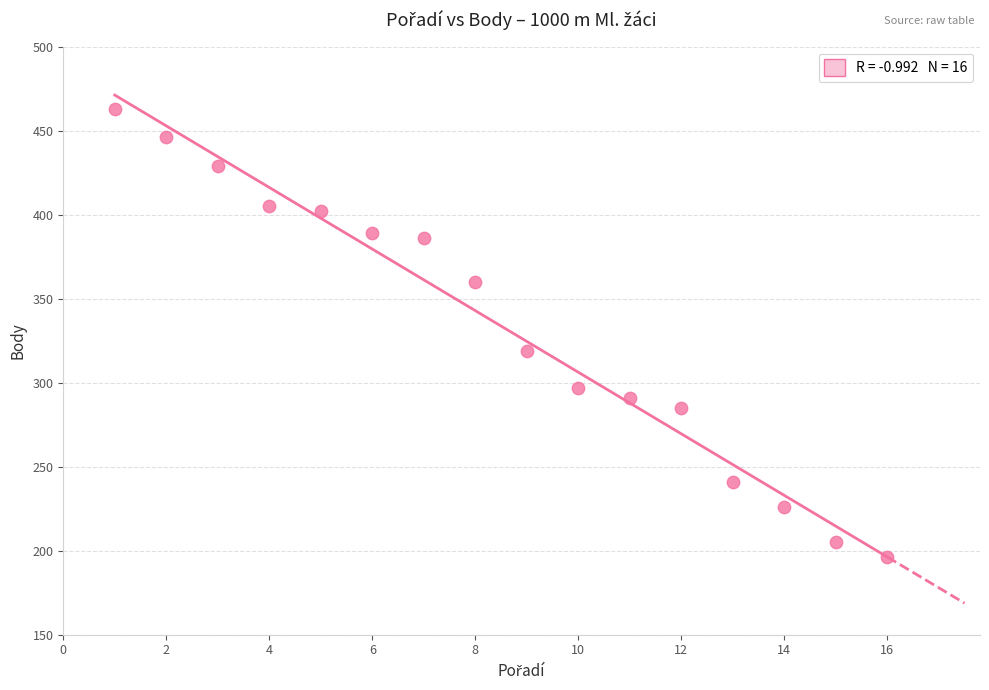

What Y value in the scatter plot is closest to 329?

319